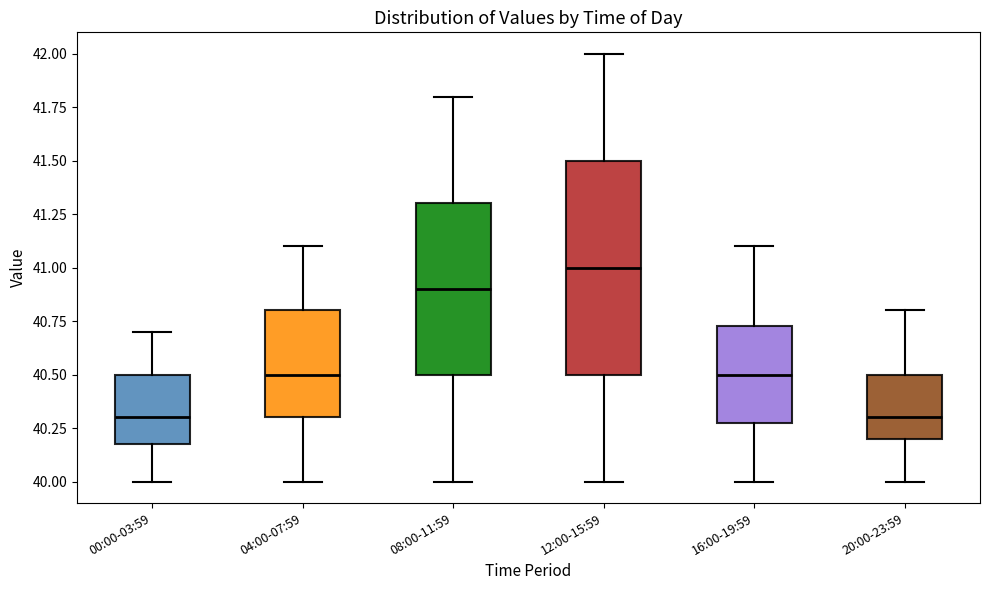

Which box has the highest median line?

12:00-15:59